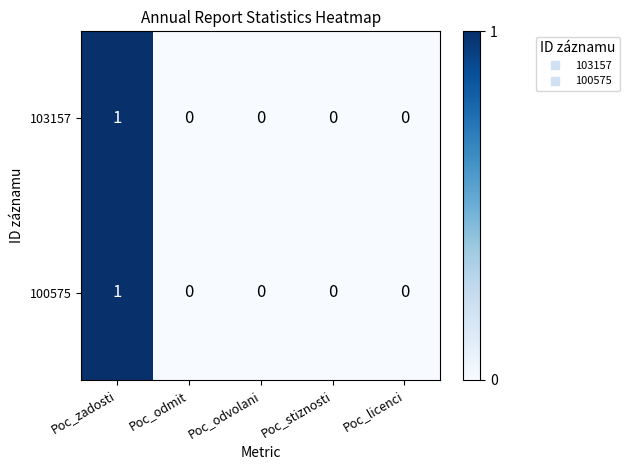

True or false: 100575 has a value of 0 at Poc_odmit.

True